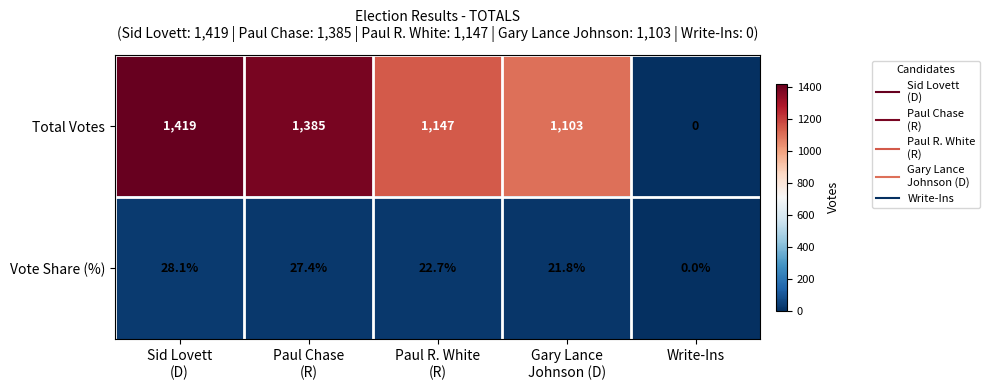

What is the difference between the second highest and second lowest values in the Vote Share (%) series?

5.6